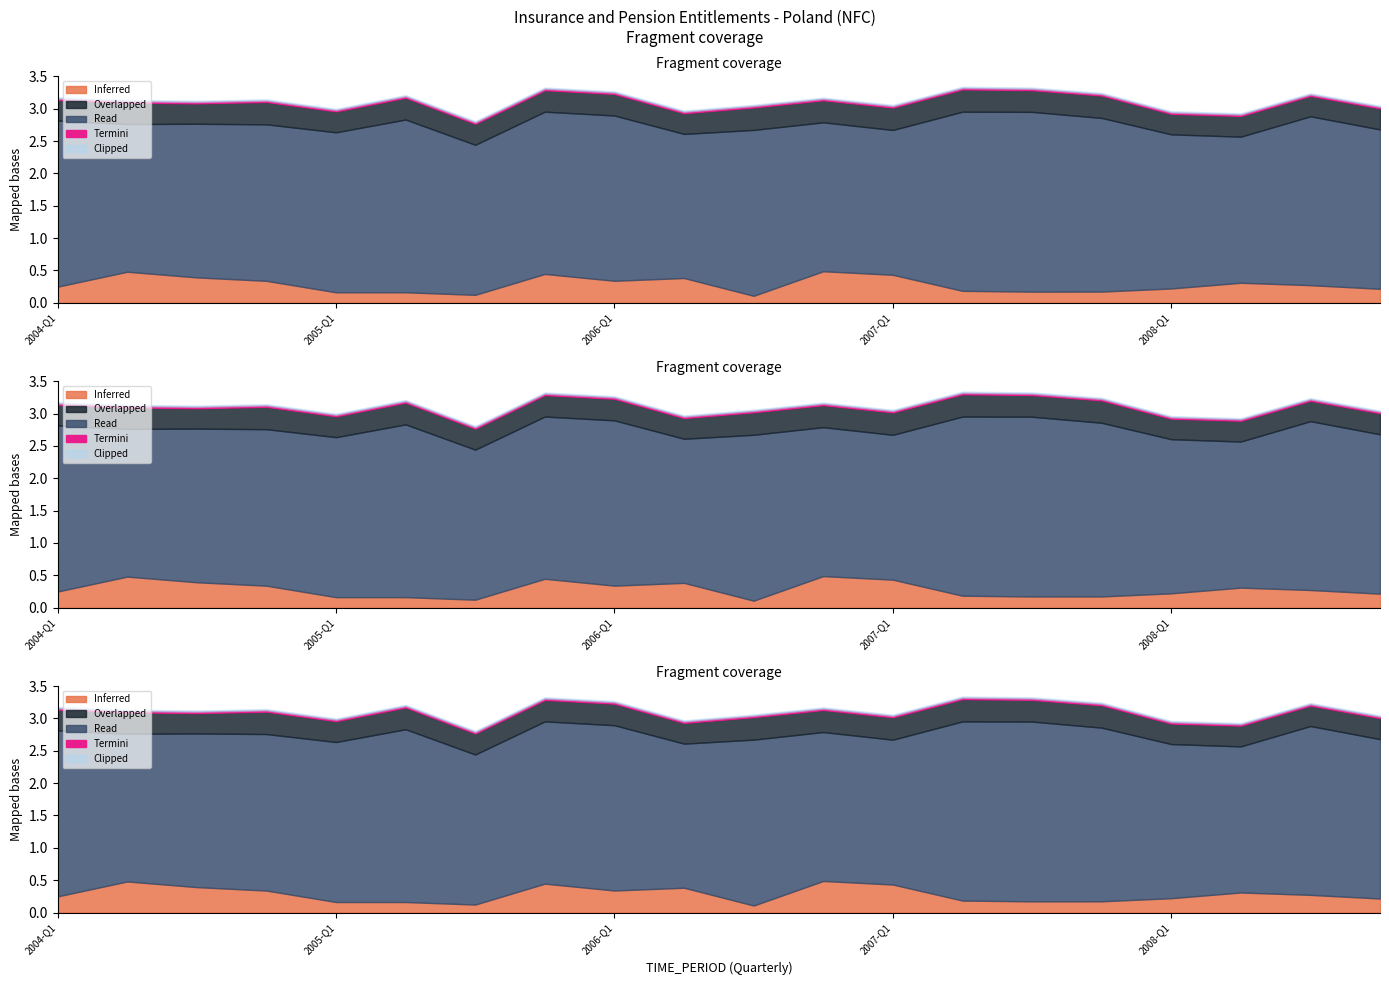

The value of UNIT_MULT at 2008-Q4 is 2. True or false?

False